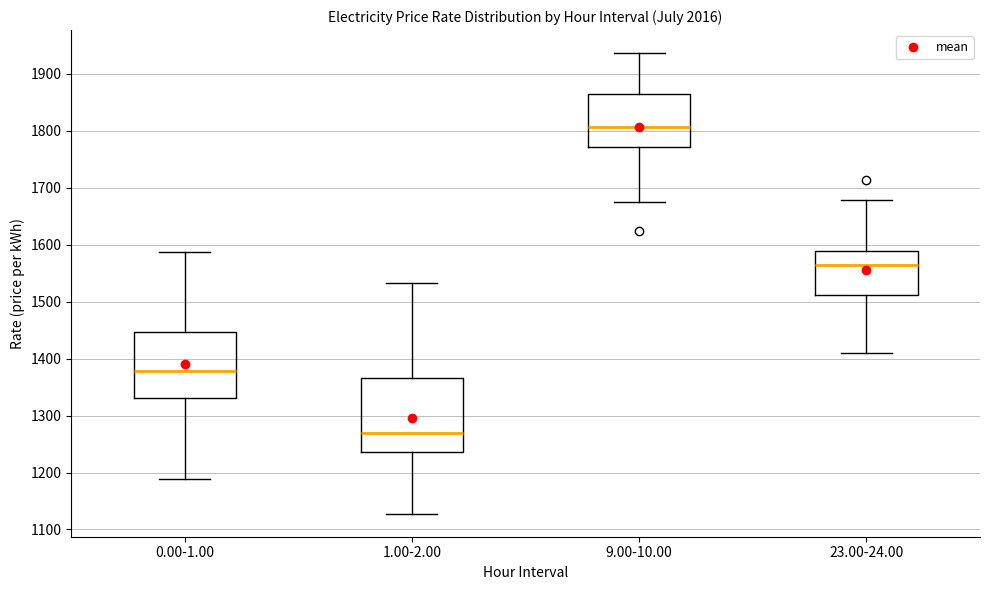

Where does the median line of the box for 9.00-10.00 sit on the y-axis? The values are not printed on the chart, so give them approximately, as read against the axis.

1810